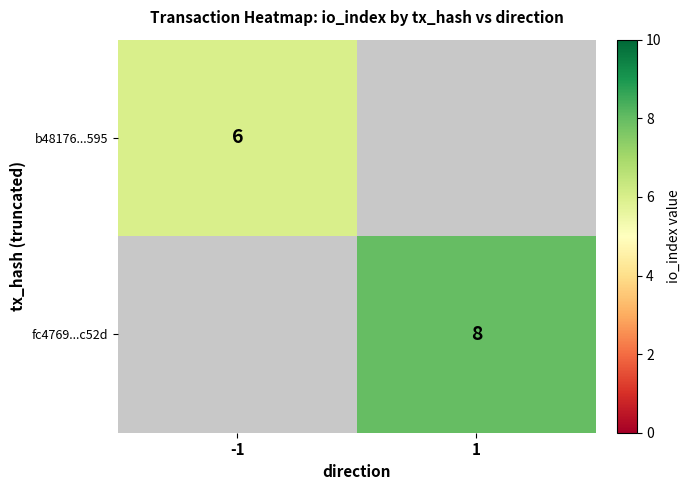

The fc4769...c52d series shows 11 at 1. True or false?

False